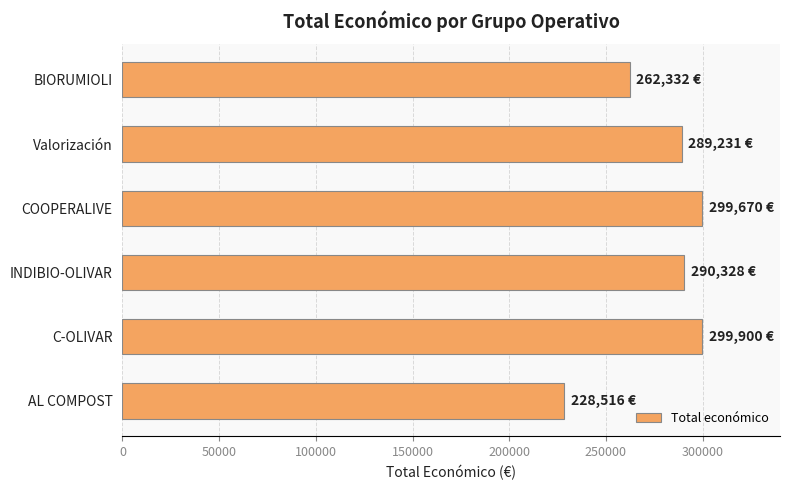

Between Valorización and BIORUMIOLI, which is larger?

Valorización